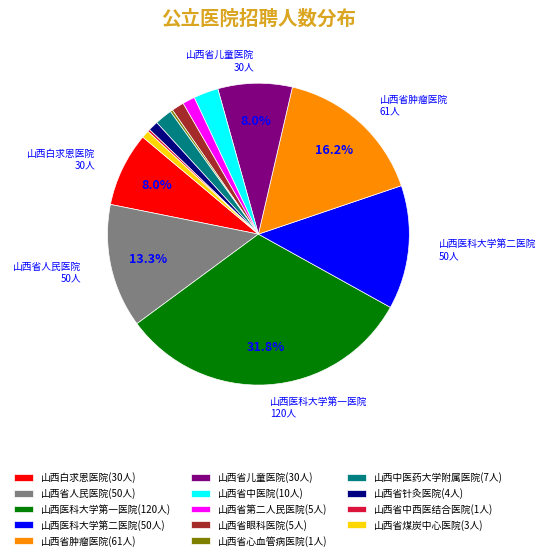

True or false: 山西白求恩医院 accounts for 1% of the total.

False